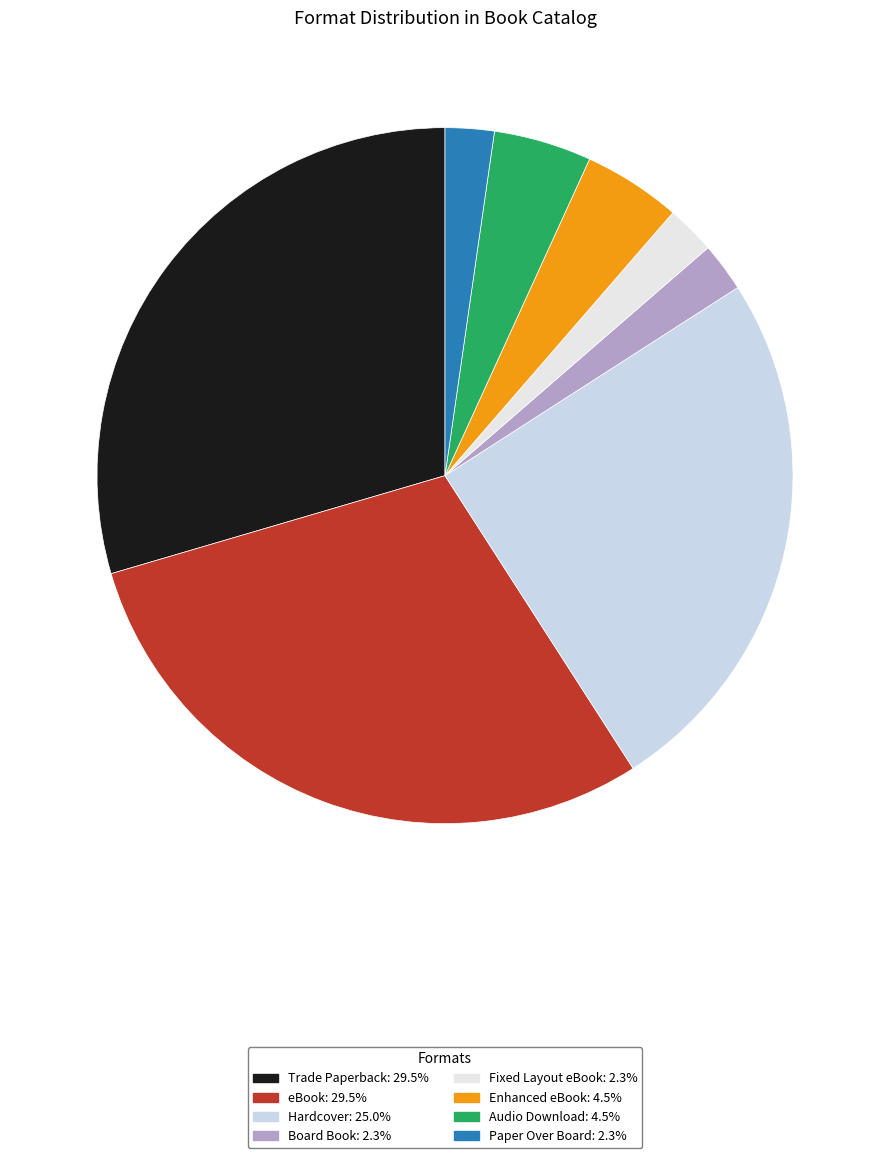

True or false: Board Book accounts for 2% of the total.

True